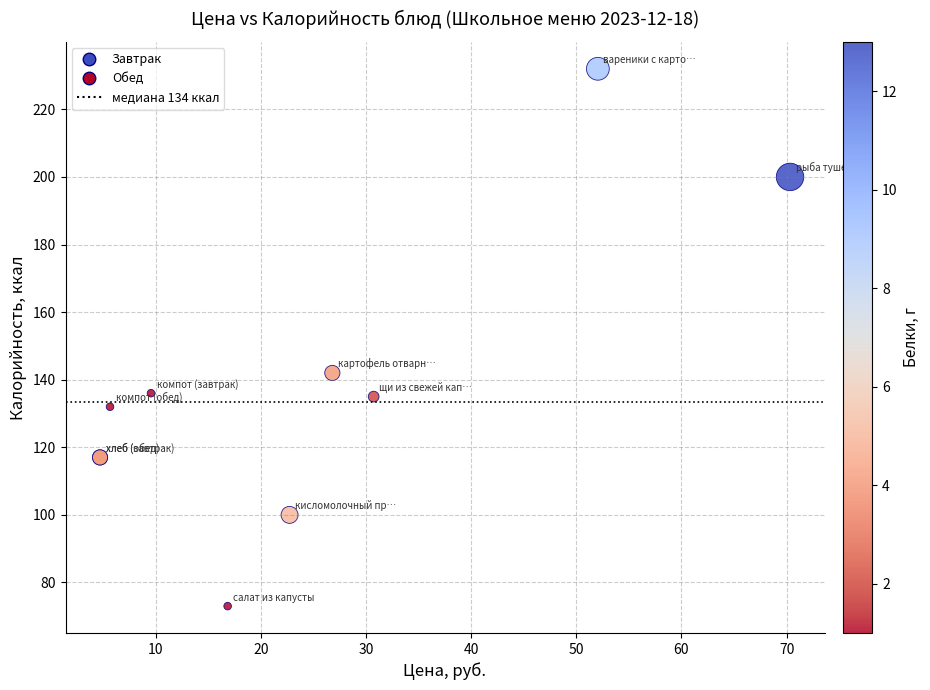

What Y value in the scatter plot is closest to 152?

142